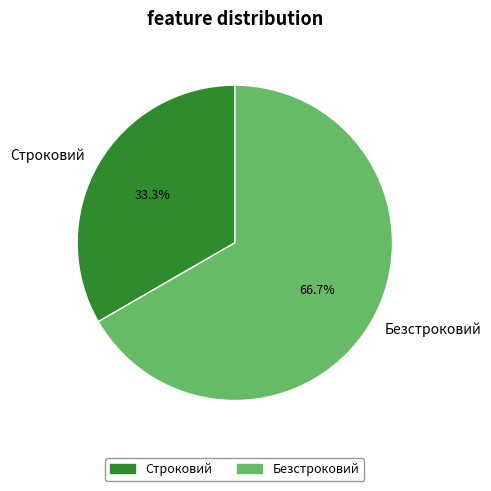

Which category has the smallest portion of the pie?

Строковий